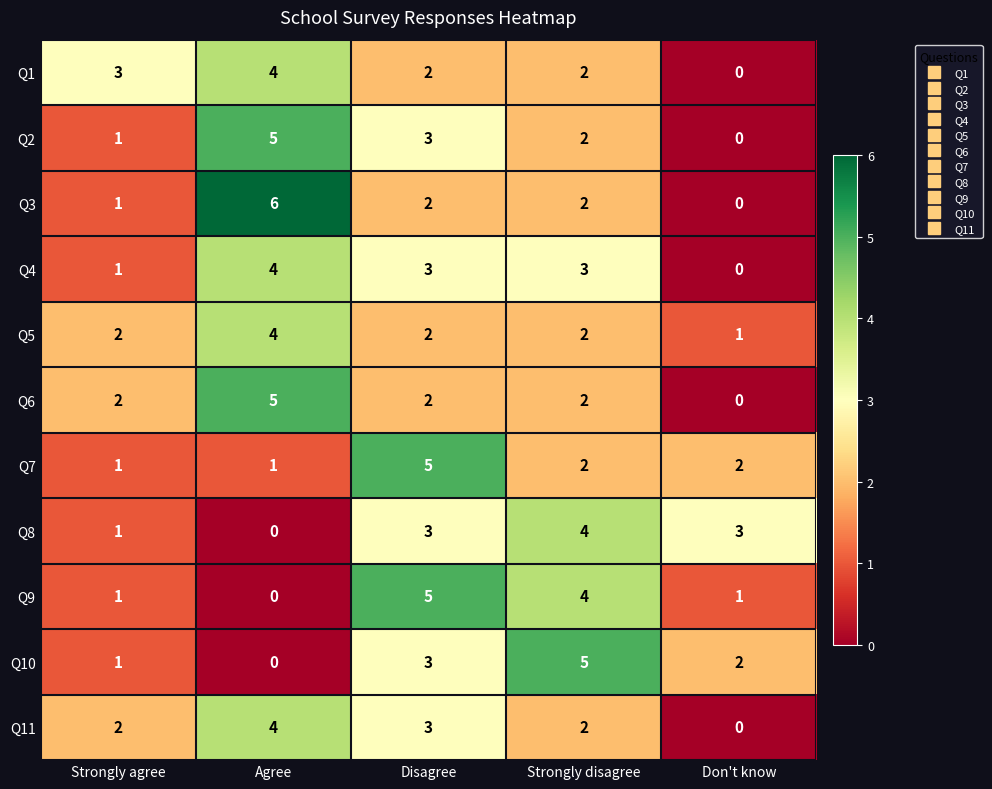

How many distinct data groups are displayed?

11